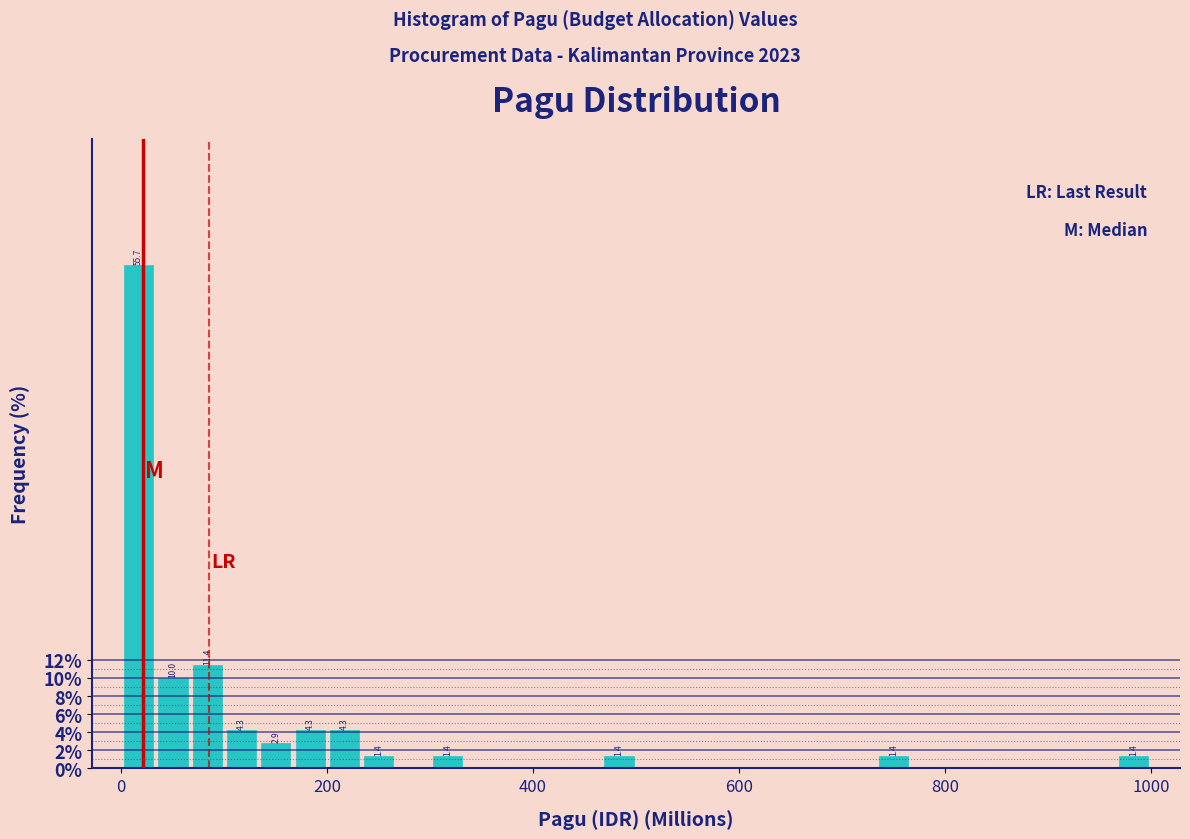

Read against the x-axis, roughly where is the centre of the tallest bar?

20